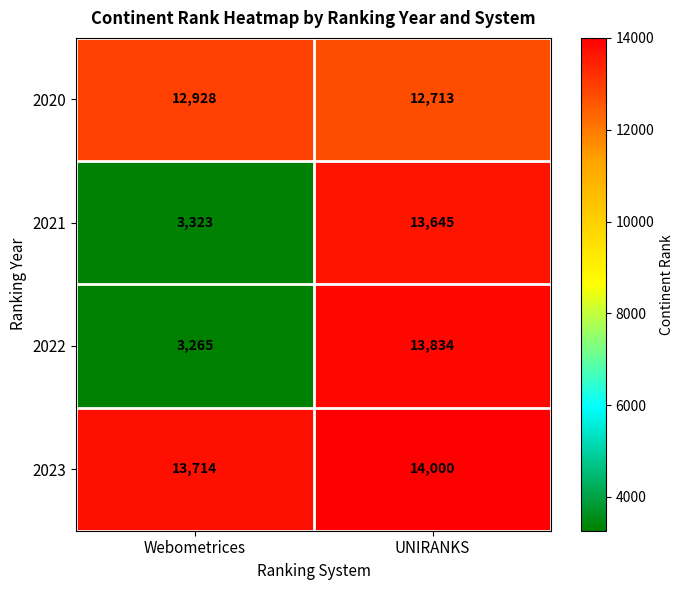

At Webometrices, list the series in order from largest to smallest.

2023, 2020, 2021, 2022